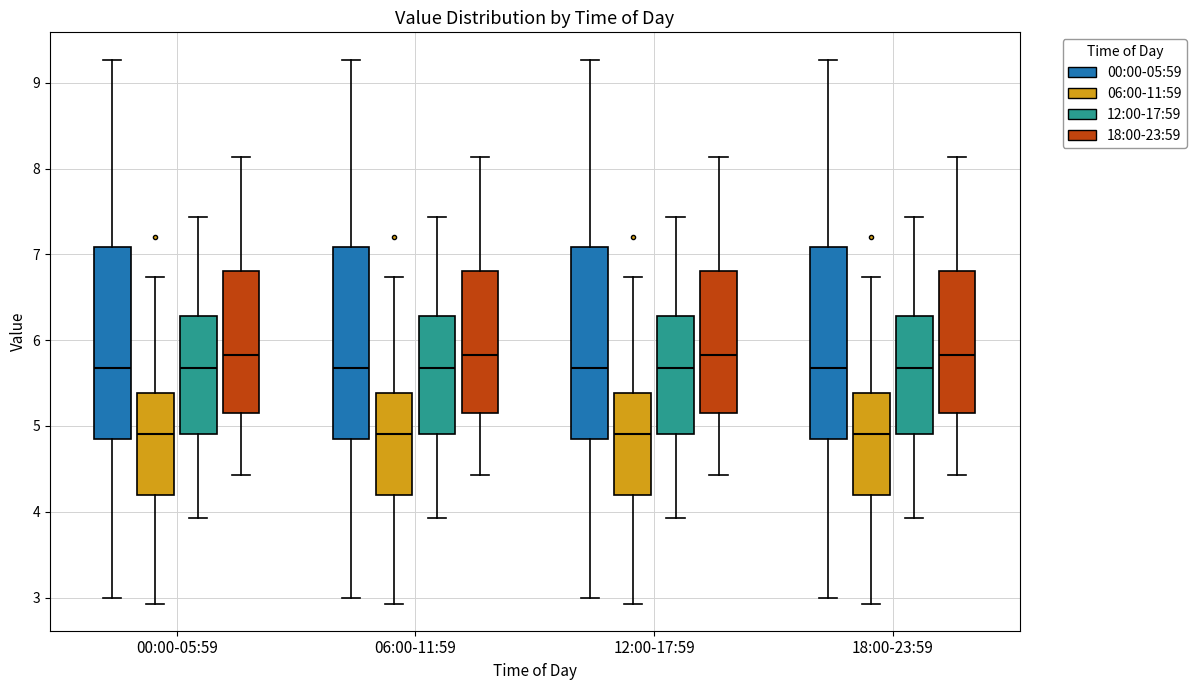

Reading left to right, read every box against the y-axis: the position of its median line, the range the box covers, and the ends of its whiskers. The values are not printed on the chart, so give them approximately, as read against the axis.

00:00-05:59 (00:00-05:59): median 5.7, box 4.9 to 7.1, whiskers 3.0 to 9.3
00:00-05:59 (06:00-11:59): median 4.9, box 4.2 to 5.4, whiskers 2.9 to 6.7
00:00-05:59 (12:00-17:59): median 5.7, box 4.9 to 6.3, whiskers 3.9 to 7.4
00:00-05:59 (18:00-23:59): median 5.8, box 5.2 to 6.8, whiskers 4.4 to 8.1
06:00-11:59 (00:00-05:59): median 5.7, box 4.9 to 7.1, whiskers 3.0 to 9.3
06:00-11:59 (06:00-11:59): median 4.9, box 4.2 to 5.4, whiskers 2.9 to 6.7
06:00-11:59 (12:00-17:59): median 5.7, box 4.9 to 6.3, whiskers 3.9 to 7.4
06:00-11:59 (18:00-23:59): median 5.8, box 5.2 to 6.8, whiskers 4.4 to 8.1
12:00-17:59 (00:00-05:59): median 5.7, box 4.9 to 7.1, whiskers 3.0 to 9.3
12:00-17:59 (06:00-11:59): median 4.9, box 4.2 to 5.4, whiskers 2.9 to 6.7
12:00-17:59 (12:00-17:59): median 5.7, box 4.9 to 6.3, whiskers 3.9 to 7.4
12:00-17:59 (18:00-23:59): median 5.8, box 5.2 to 6.8, whiskers 4.4 to 8.1
18:00-23:59 (00:00-05:59): median 5.7, box 4.9 to 7.1, whiskers 3.0 to 9.3
18:00-23:59 (06:00-11:59): median 4.9, box 4.2 to 5.4, whiskers 2.9 to 6.7
18:00-23:59 (12:00-17:59): median 5.7, box 4.9 to 6.3, whiskers 3.9 to 7.4
18:00-23:59 (18:00-23:59): median 5.8, box 5.2 to 6.8, whiskers 4.4 to 8.1